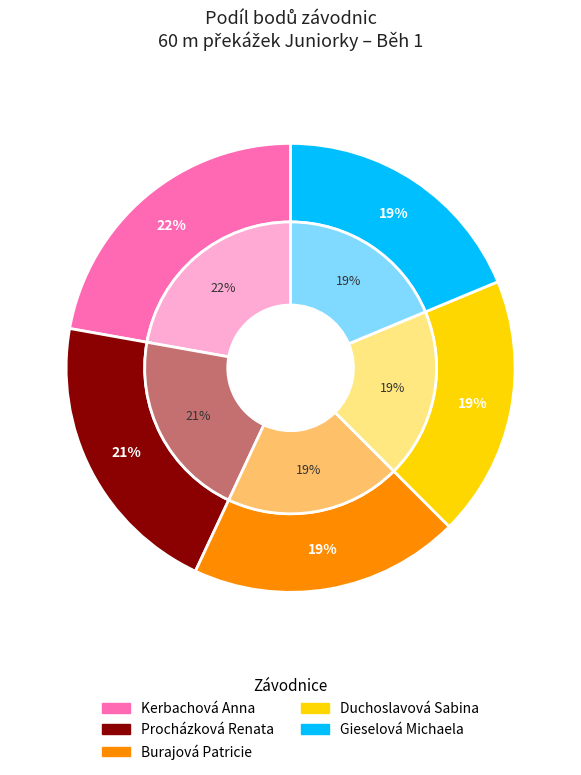

What percentage is the Gieselová Michaela slice, to the nearest percent?

19%